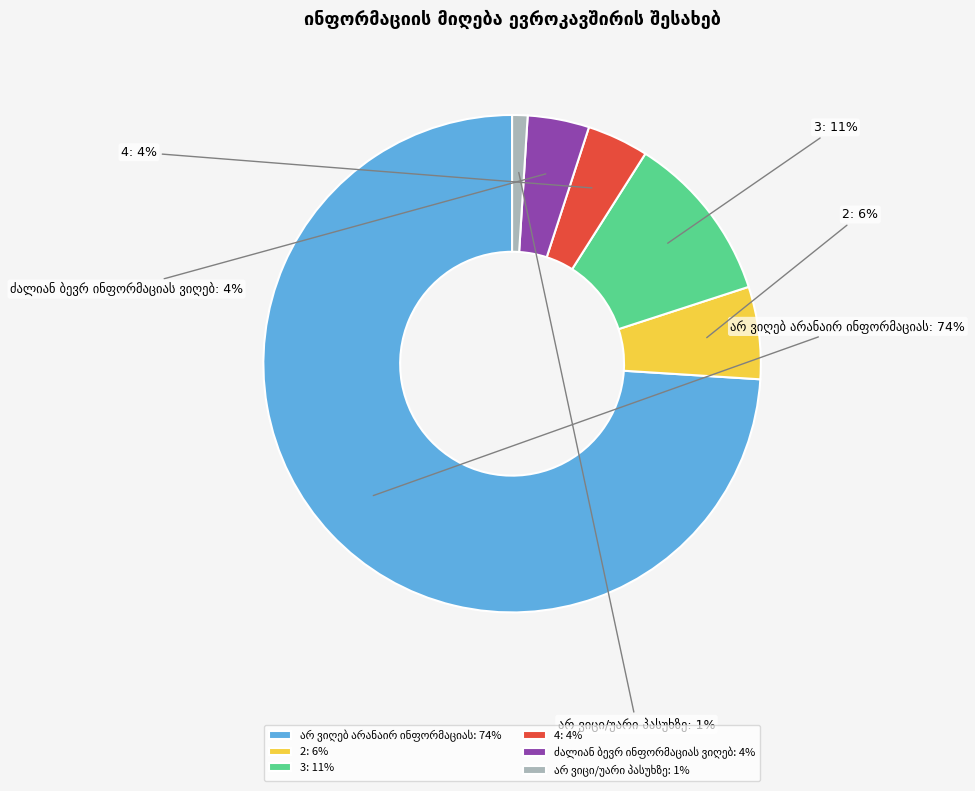

Is 2 the majority of the pie?

No